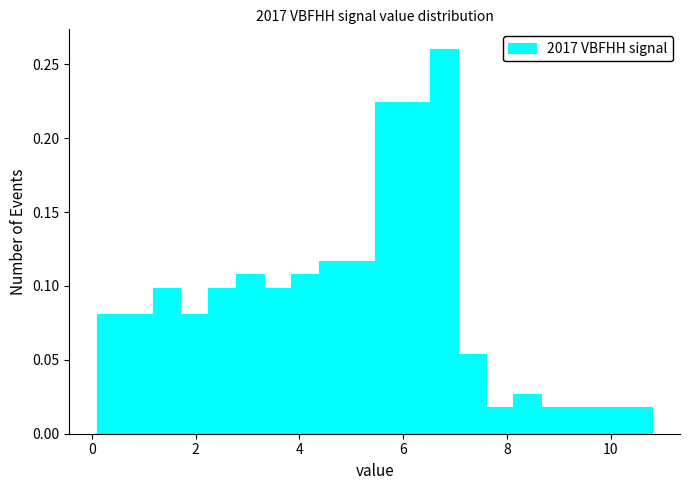

Around what value on the x-axis is the tallest bar? Give the approximate position of its centre, as read against the axis.

6.8